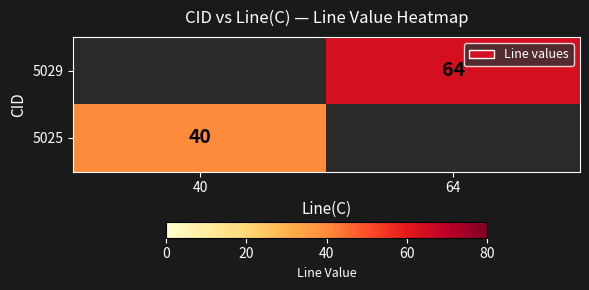

True or false: 5025 has a value of 40 at 40.

True